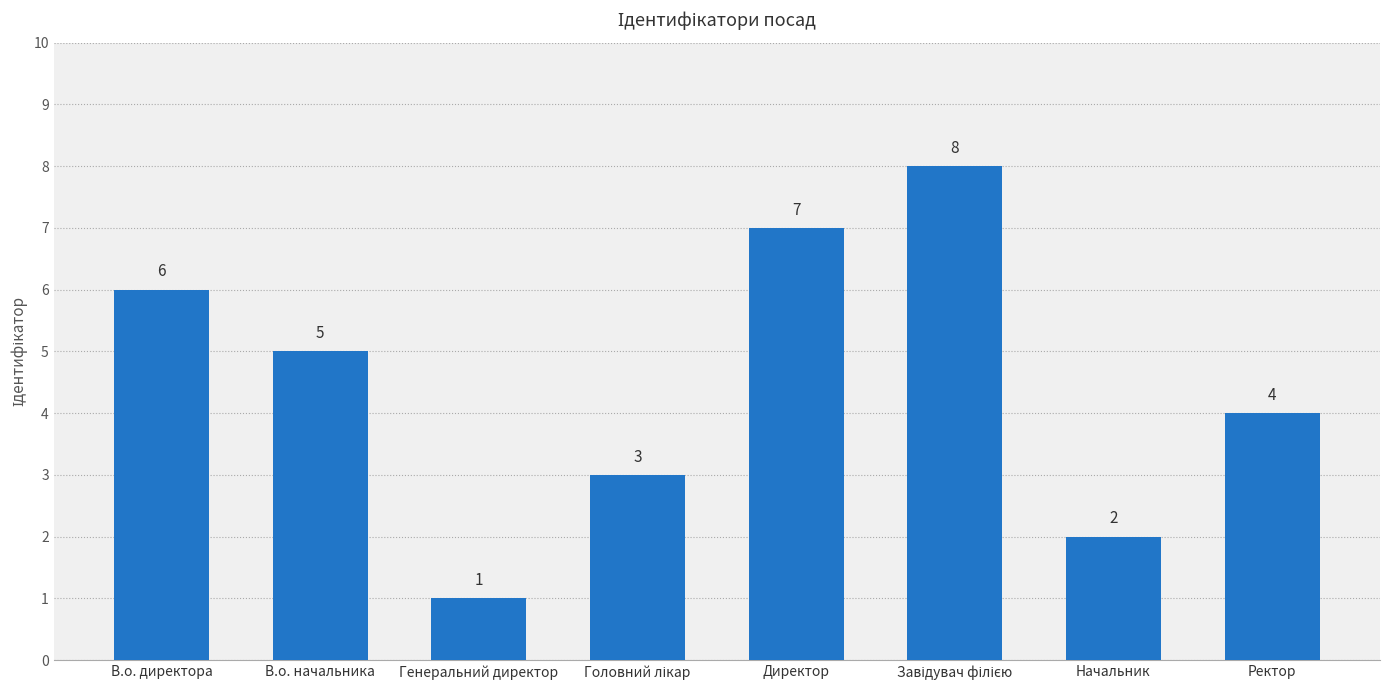

What is the difference between the second highest and second lowest values?

5